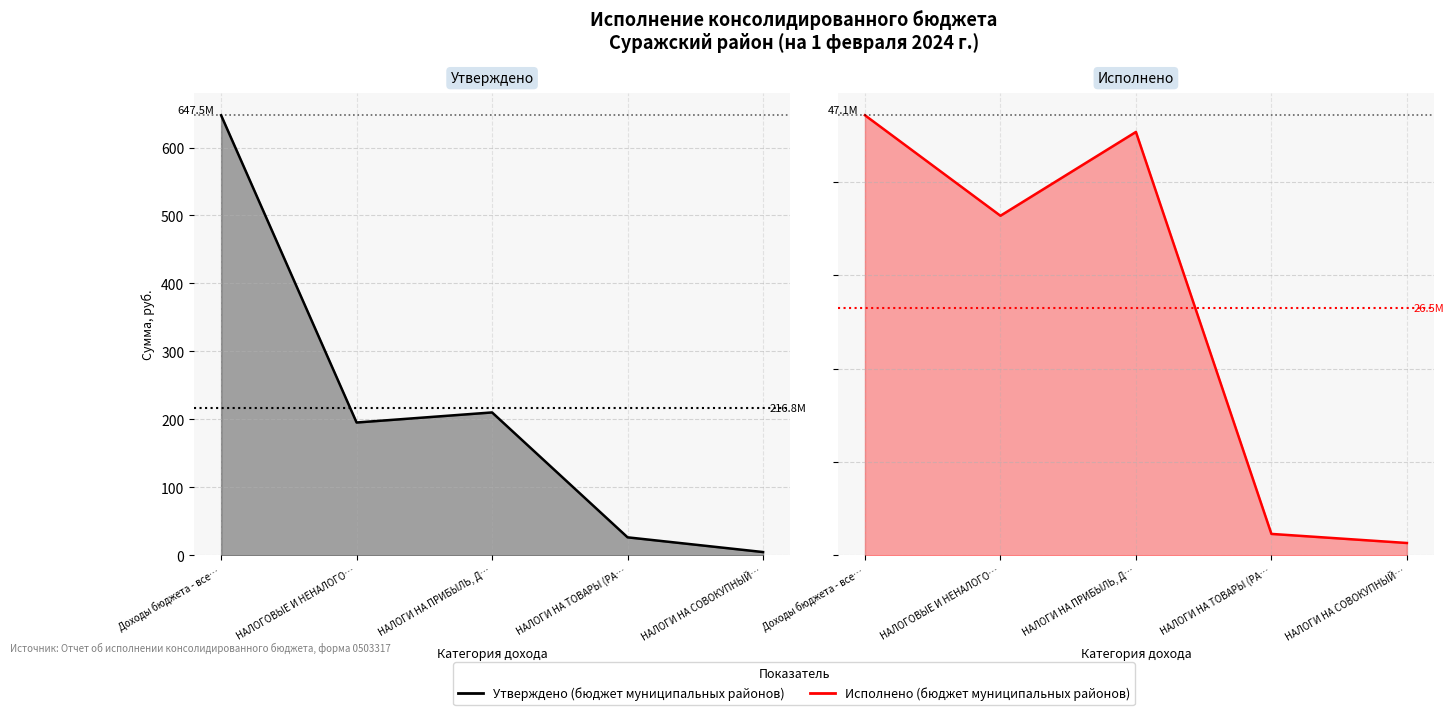

What is the difference between the Исполнено (бюджет муниципальных районов) values at НАЛОГИ НА ТОВАРЫ (РА… and НАЛОГОВЫЕ И НЕНАЛОГО…?

34.1